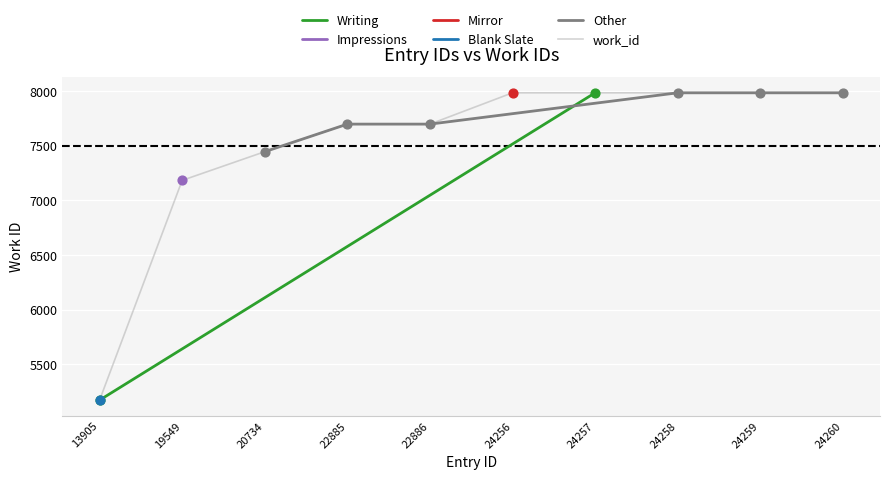

Which has a higher value, 13905 or 24260?

24260